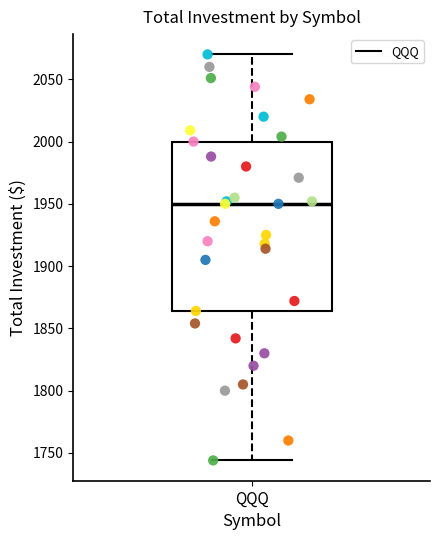

Where is the upper edge of the box for QQQ on the y-axis? The values are not printed on the chart, so give them approximately, as read against the axis.

2000